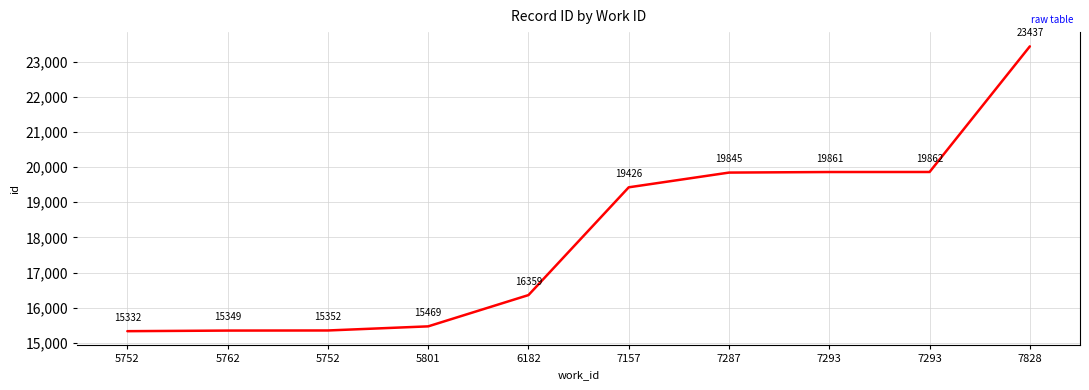

What is the maximum value shown in the chart?

23437